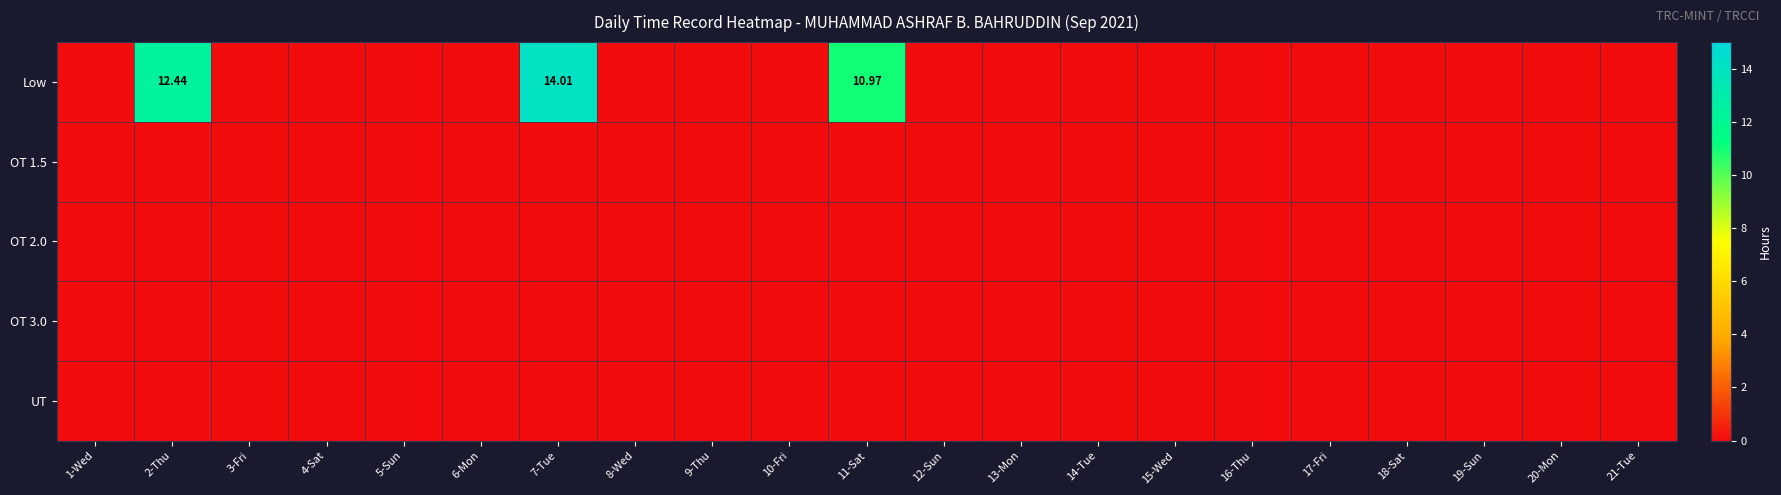

Which category has the lowest value in the UT series?

1-Wed